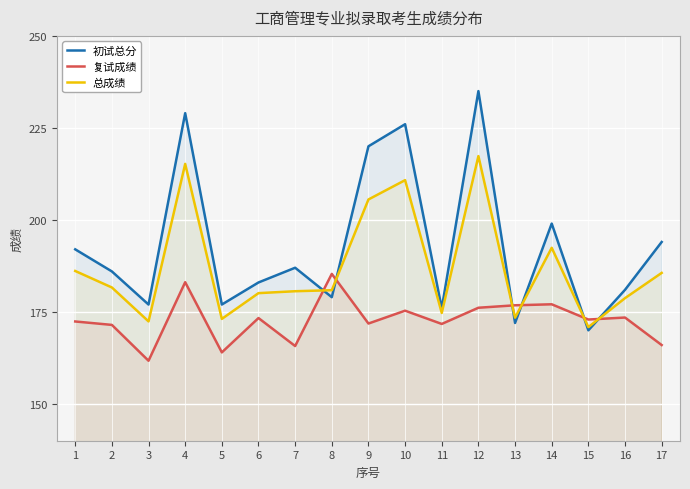

What is the value of the 复试成绩 point at the 12th from the left?

176.1